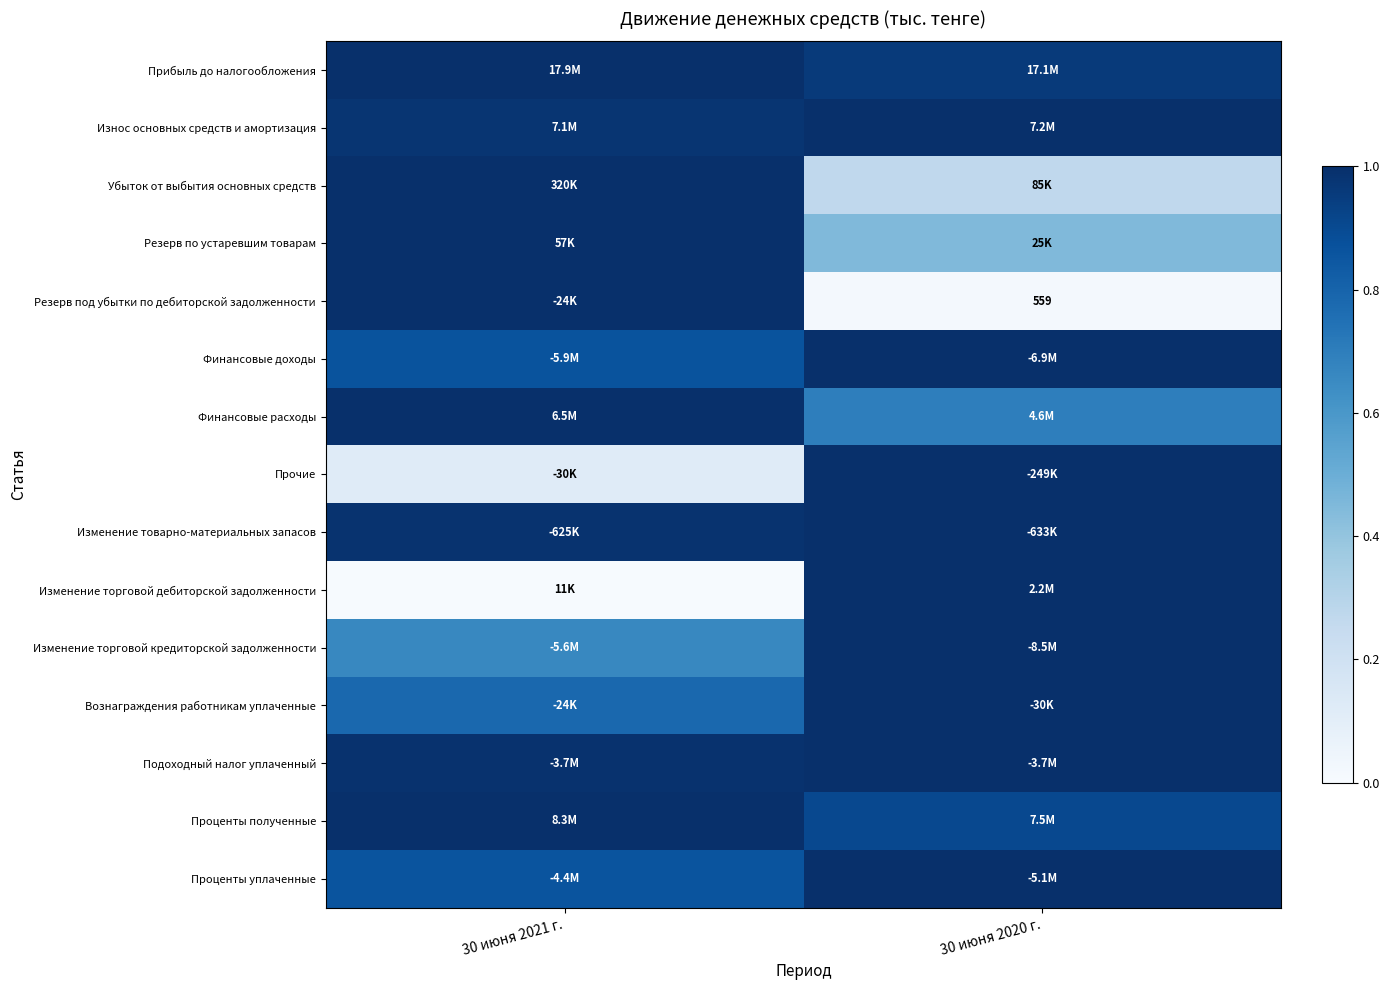

Which series has the largest range (max minus min)?

Изменение торговой дебиторской задолженности